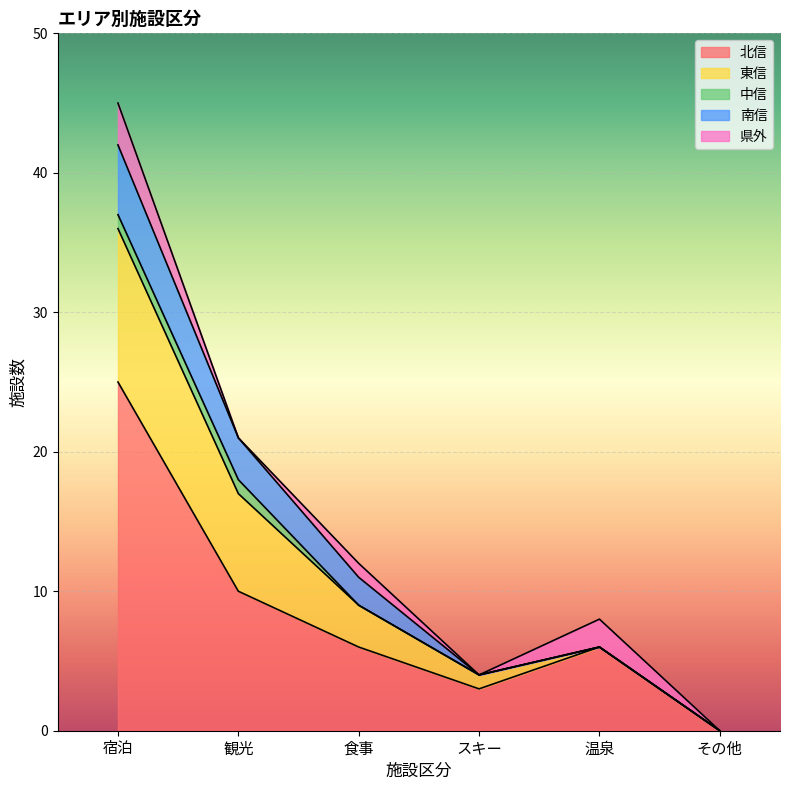

The value of 県外 at スキー is 1. True or false?

False